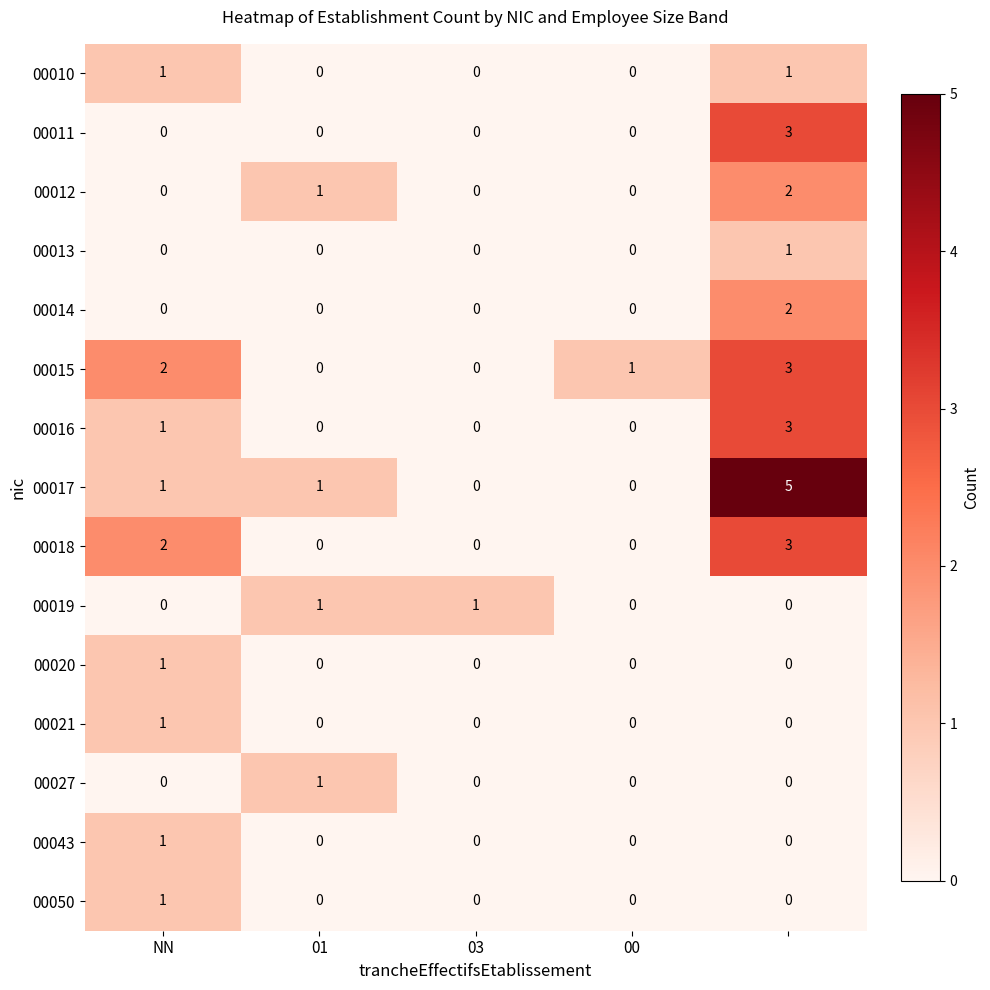

Count the number of data series in this chart.

15